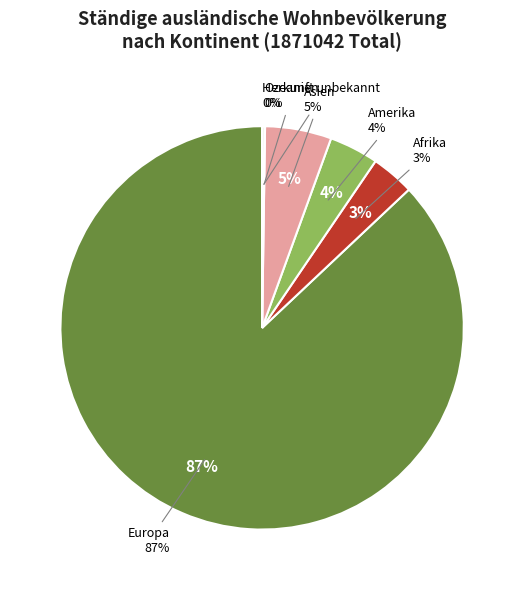

Approximately how many times larger is the value at Ozeanien compared to Afrika?

0.1